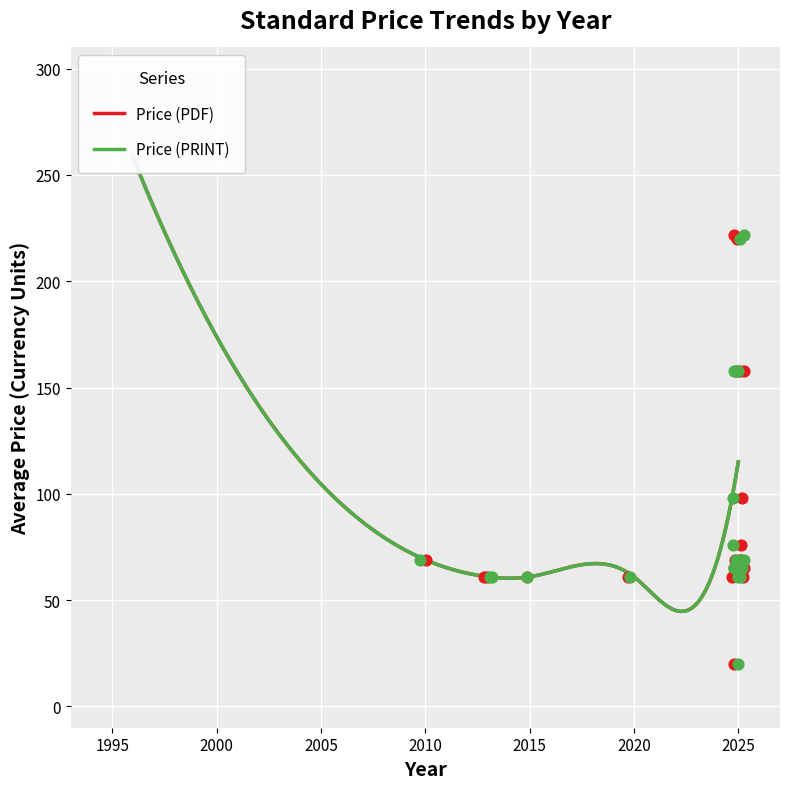

What are all the series names shown in the legend?

Price (PDF), Price (PRINT)